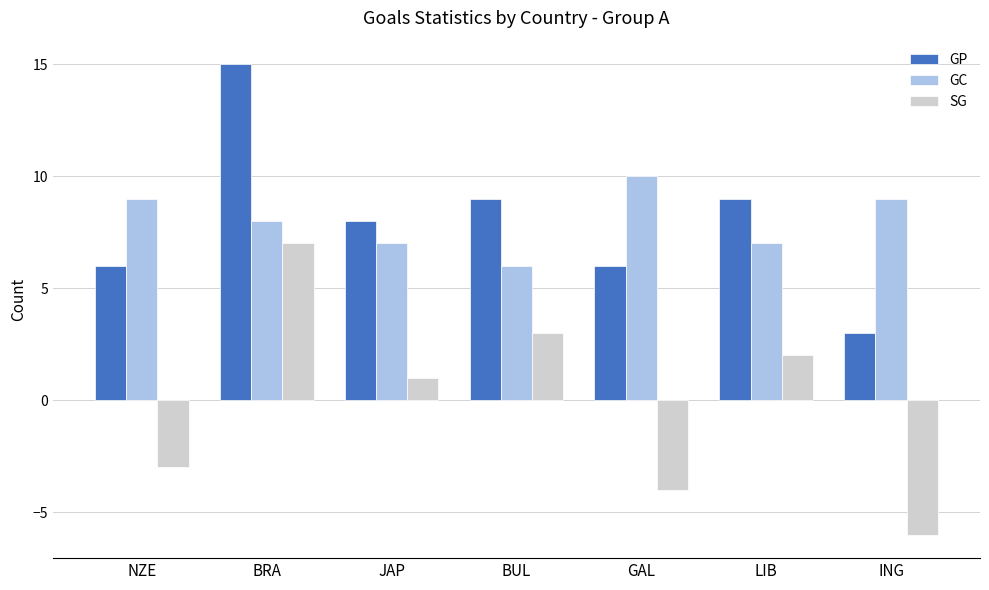

The GC series shows 9 at ING. True or false?

True